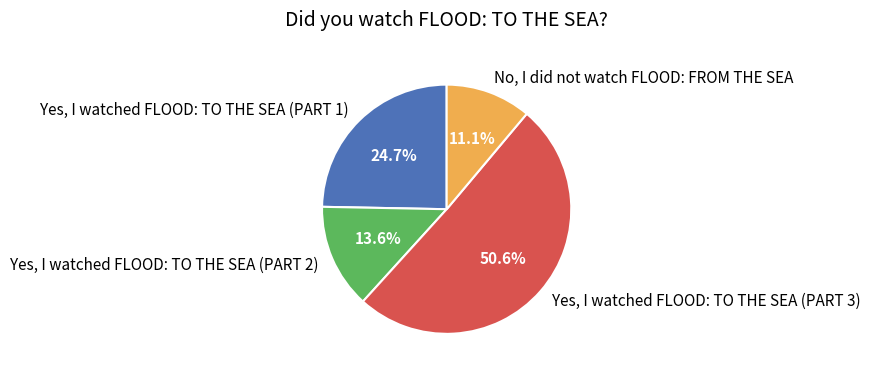

Count the number of slices in the pie.

4